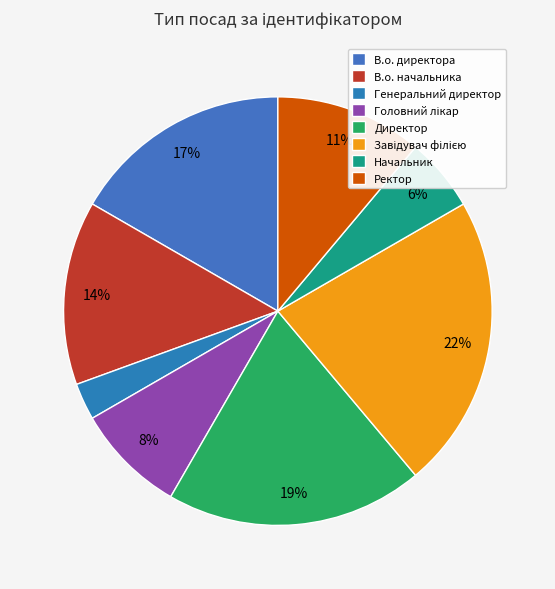

What percentage is the Генеральний директор slice, to the nearest percent?

3%